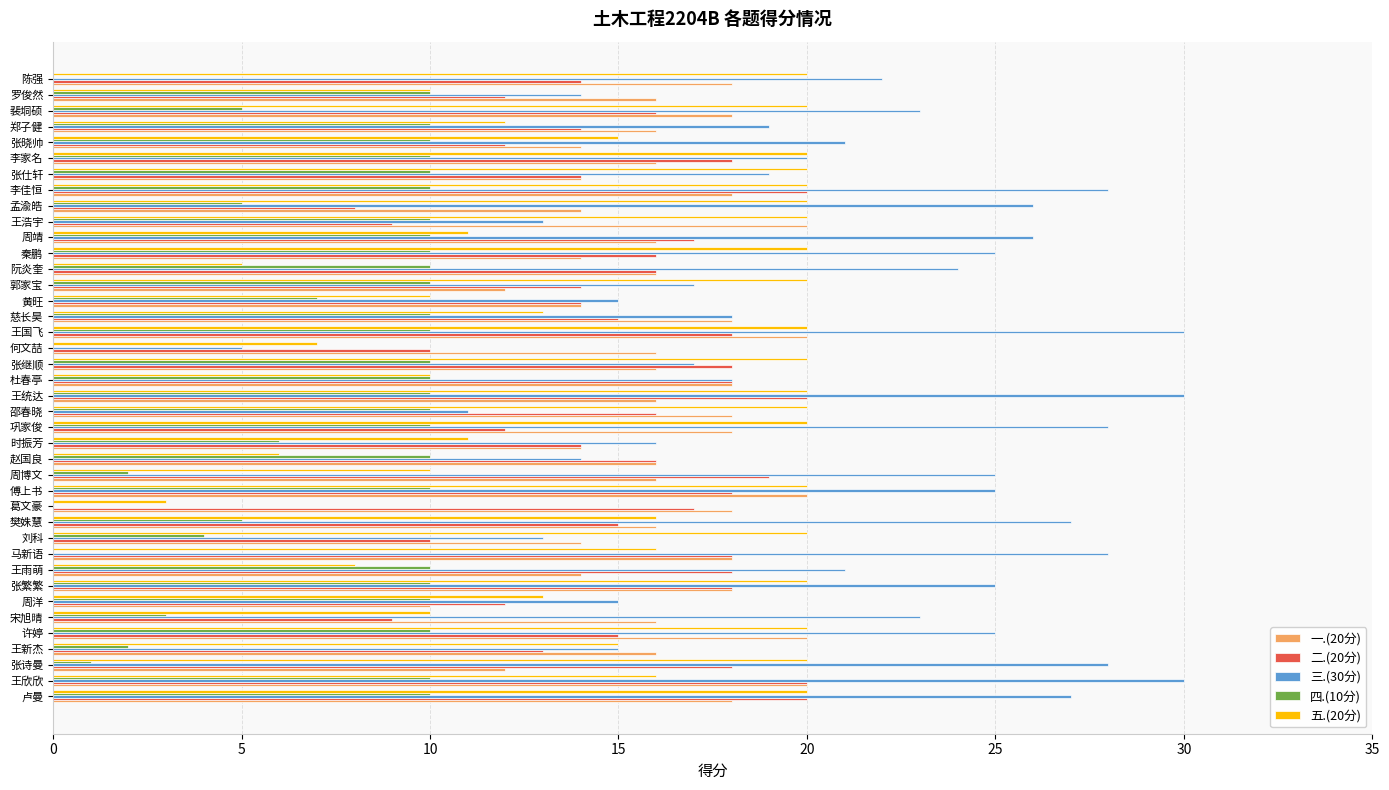

What is the total value across all series at 郑子健?

71